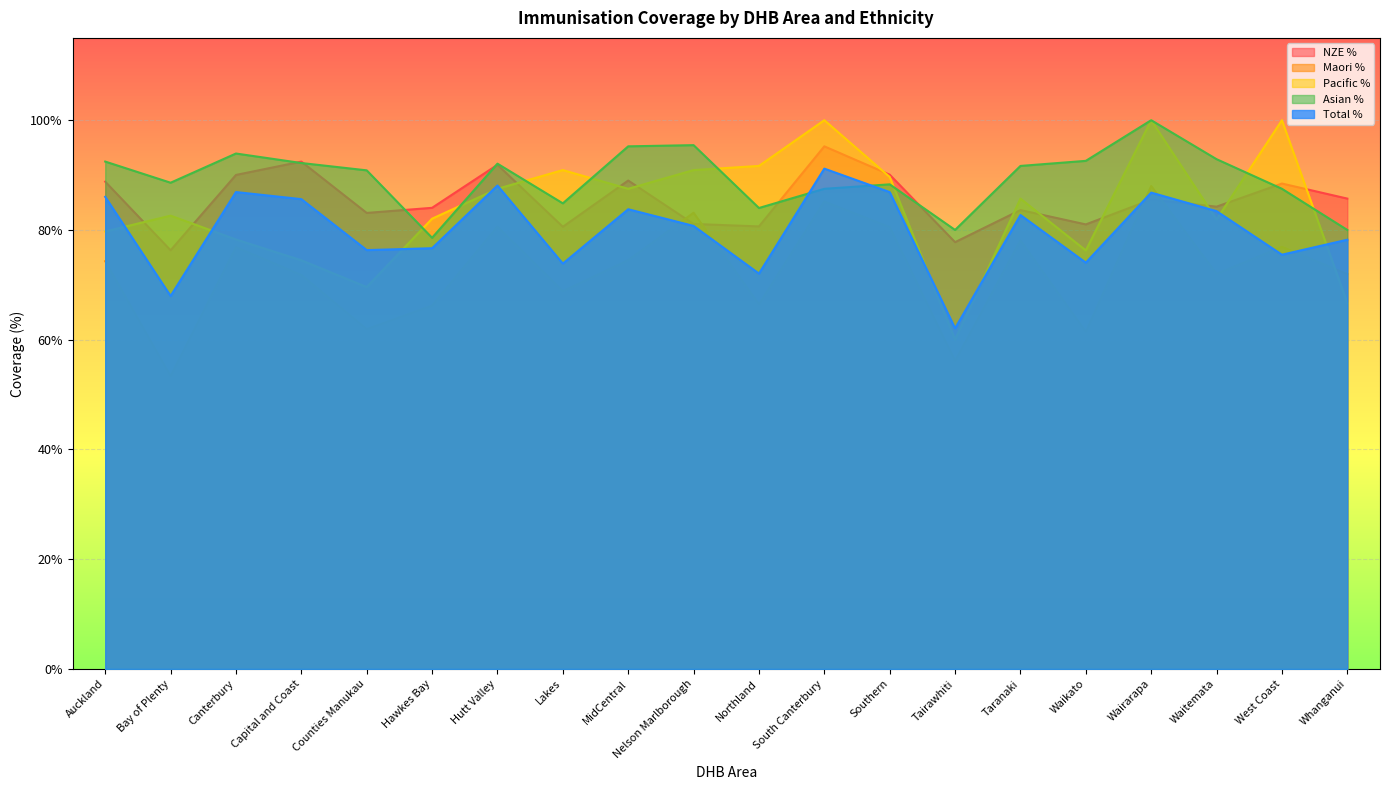

Where is Asian % nearest to the value 0?

Hawkes Bay